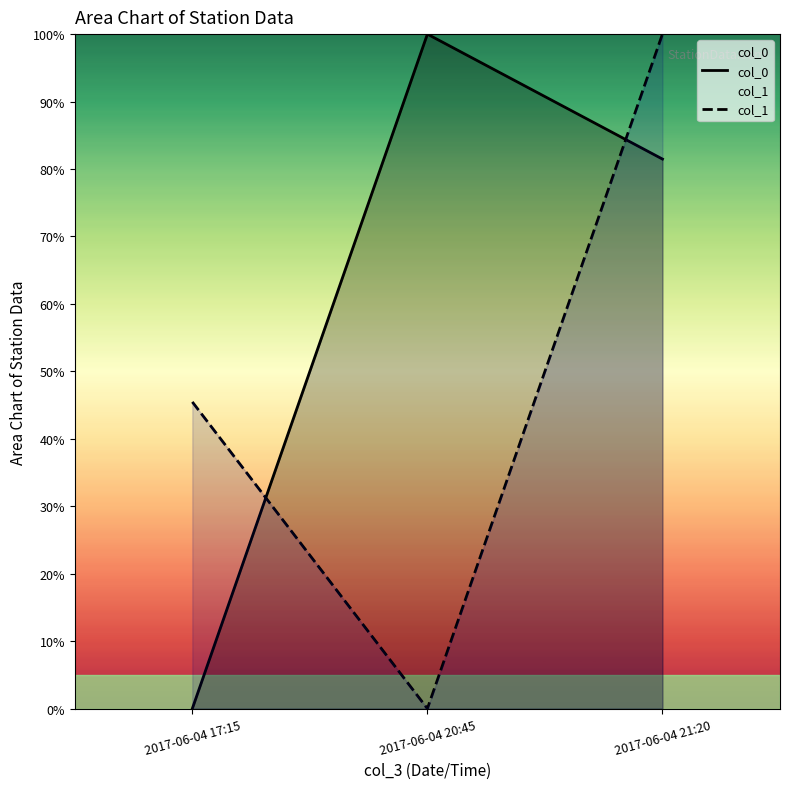

How many data points does each series have?

3